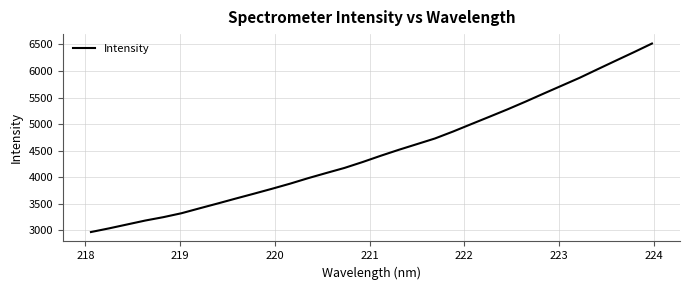

What is the maximum value shown in the chart?

6518.0